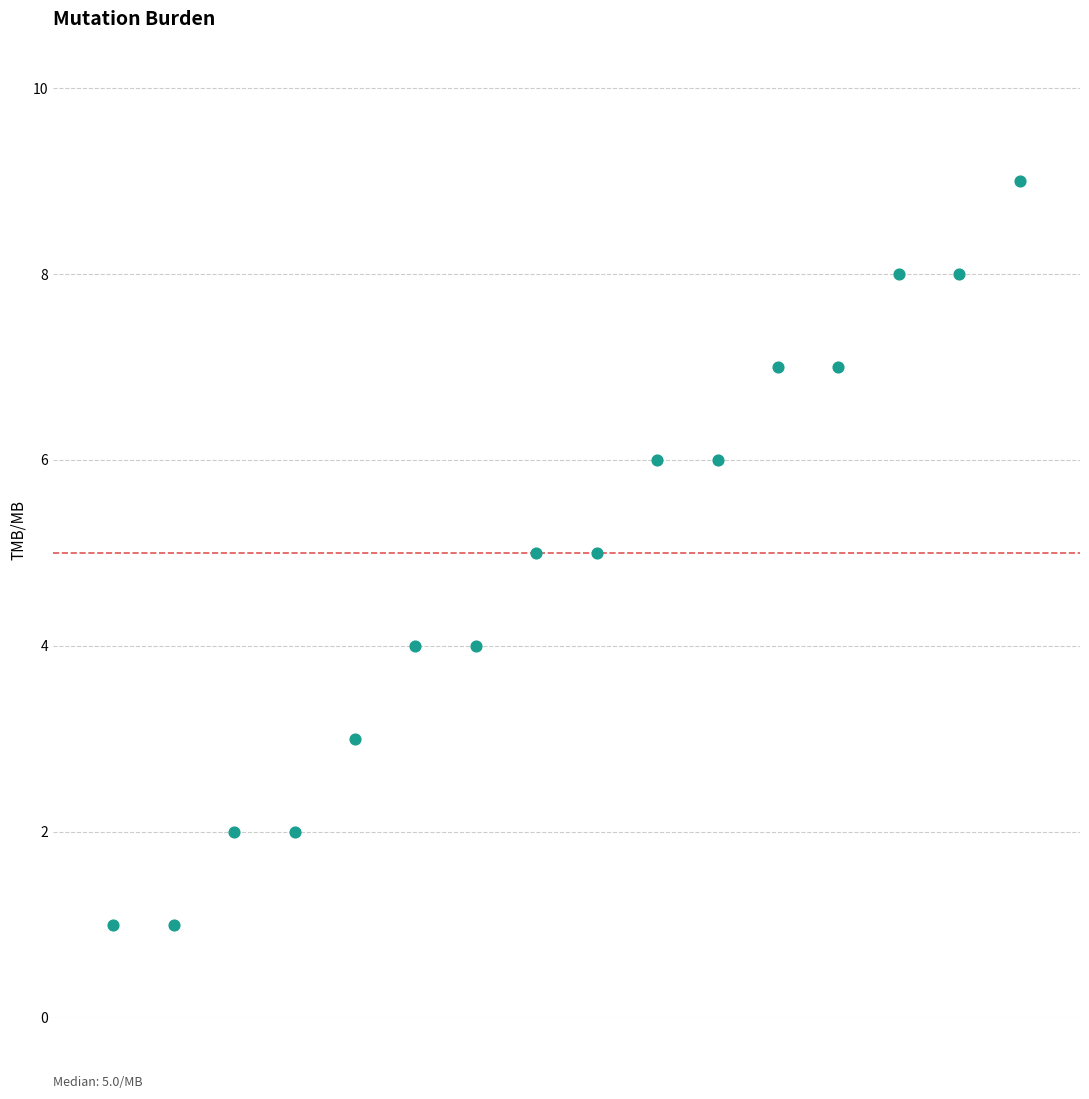

What is the range of Y values (max minus min)?

8